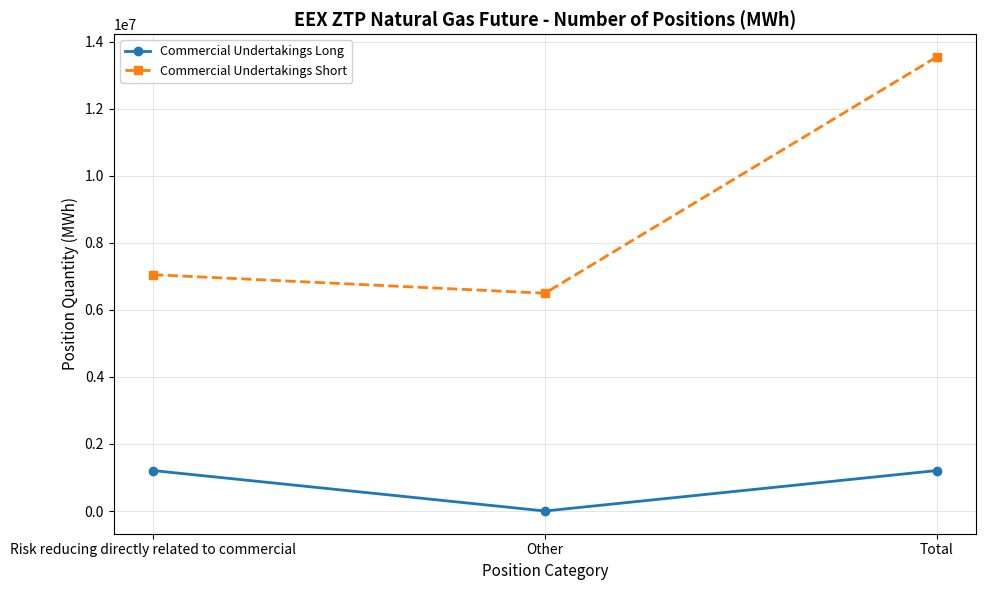

Which series has the largest total across all categories?

Commercial Undertakings Short